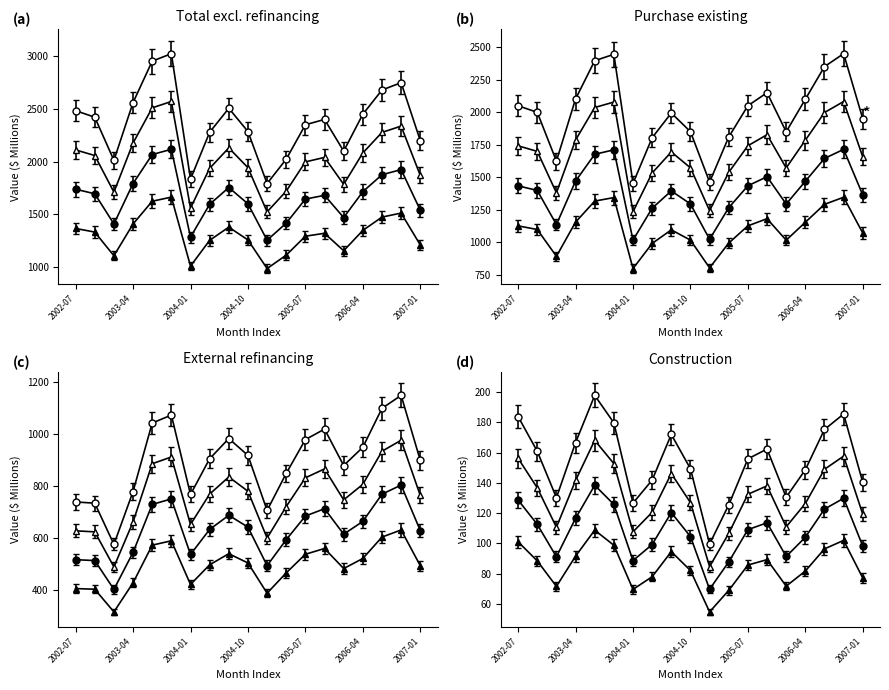

Where is the first local minimum for Construction (Value)?

2003-01